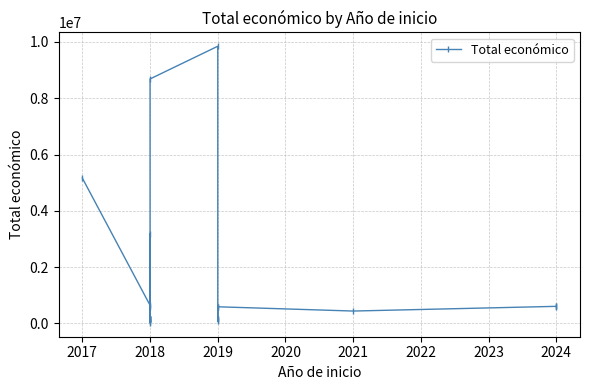

How many lines are shown in the chart?

1